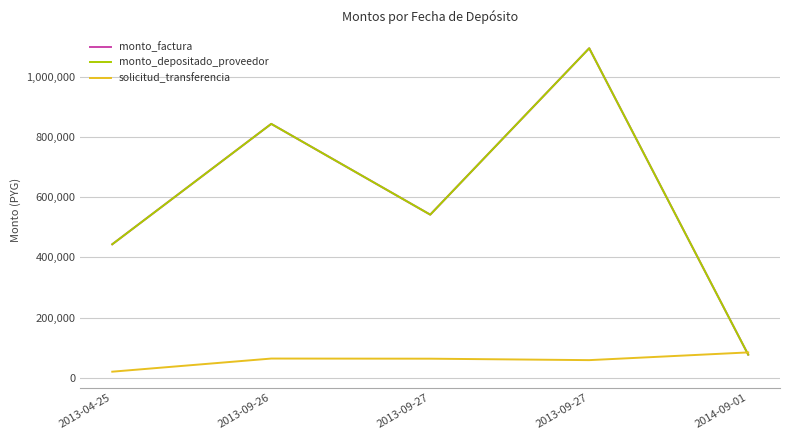

Where do solicitud_transferencia and monto_factura first cross each other?

2013-09-27 and 2014-09-01